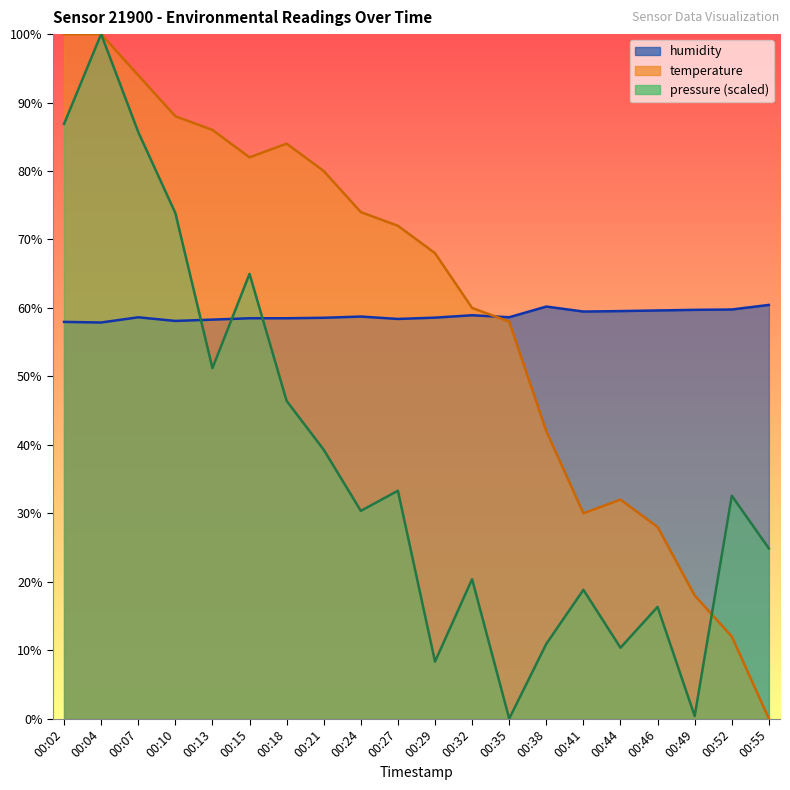

At how many categories does at least one series exceed 85?

5